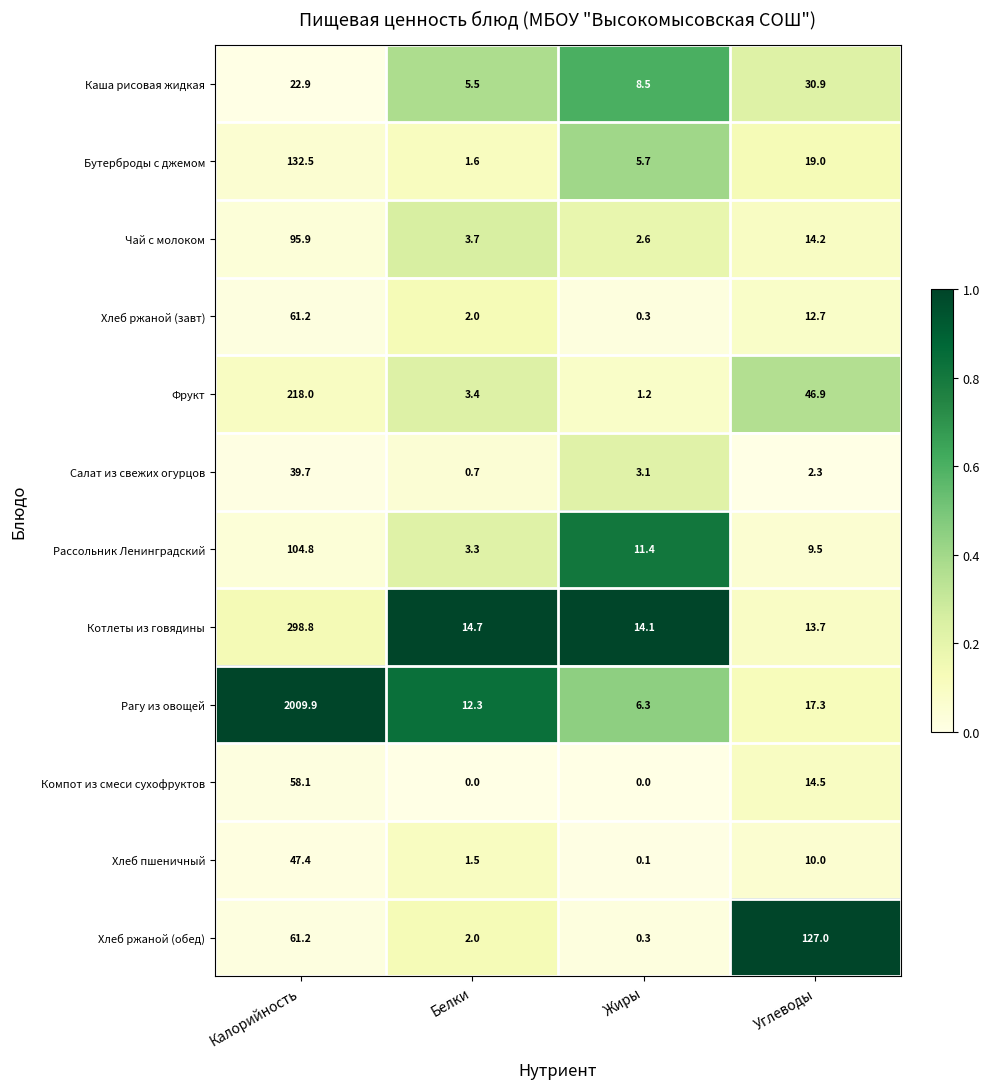

What is the sum of the Котлеты из говядины values at Жиры and Белки?

28.8